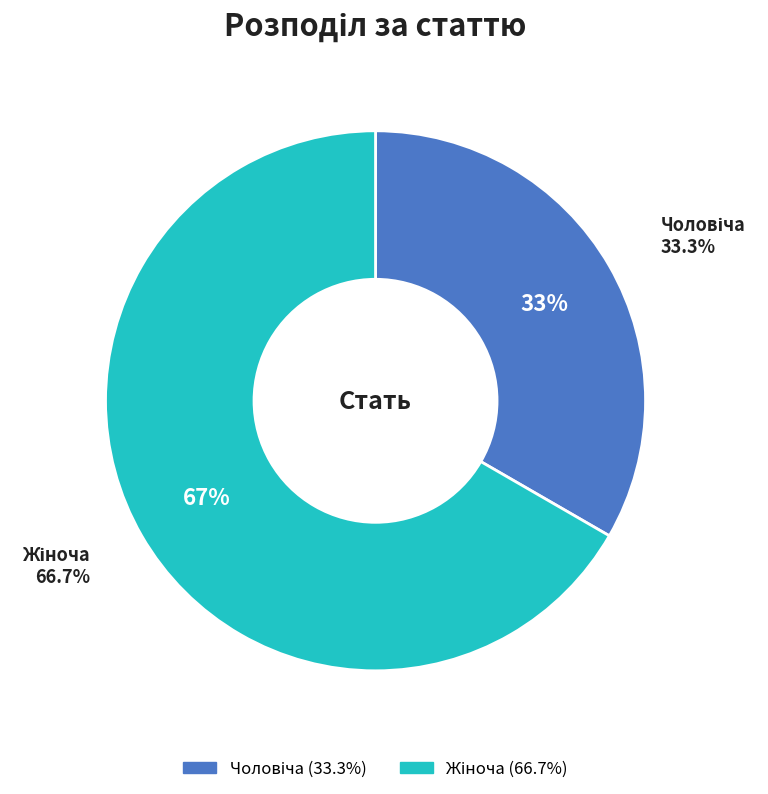

Rank the categories by value from lowest to highest.

Чоловіча, Жіноча